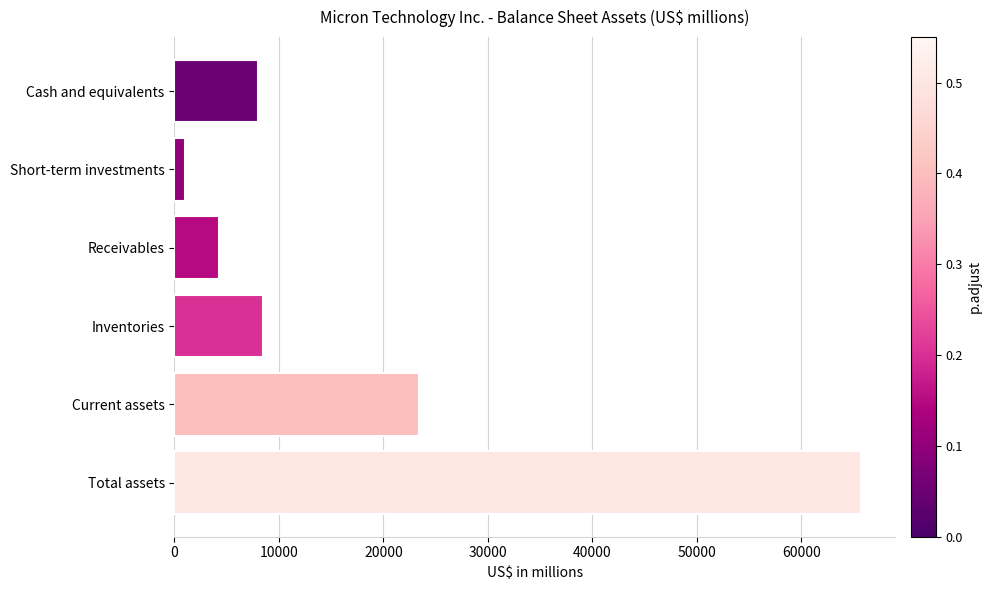

The chart shows a value of 2382 at Inventories. True or false?

False